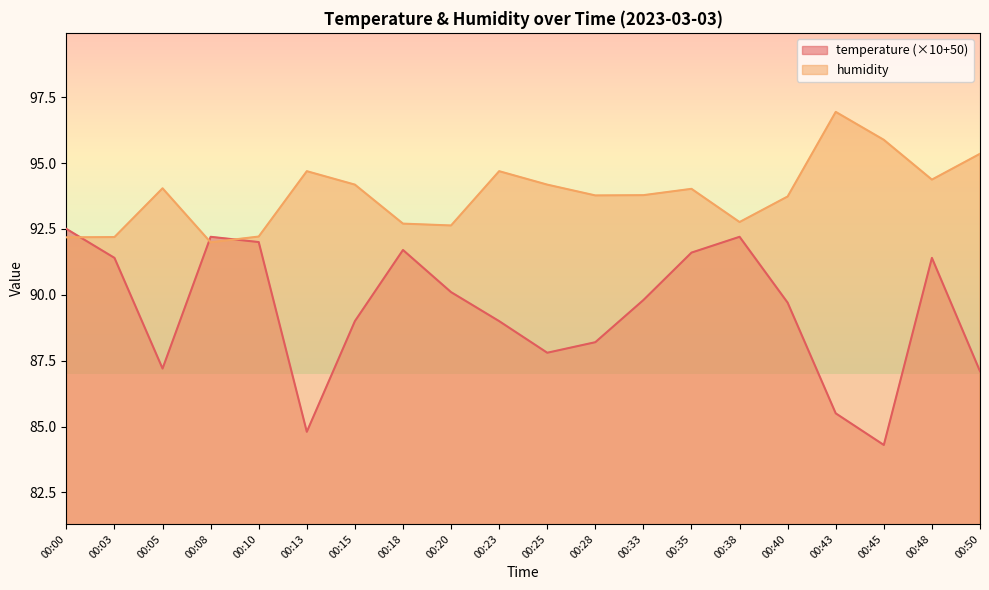

Where is the first local maximum for humidity?

00:05